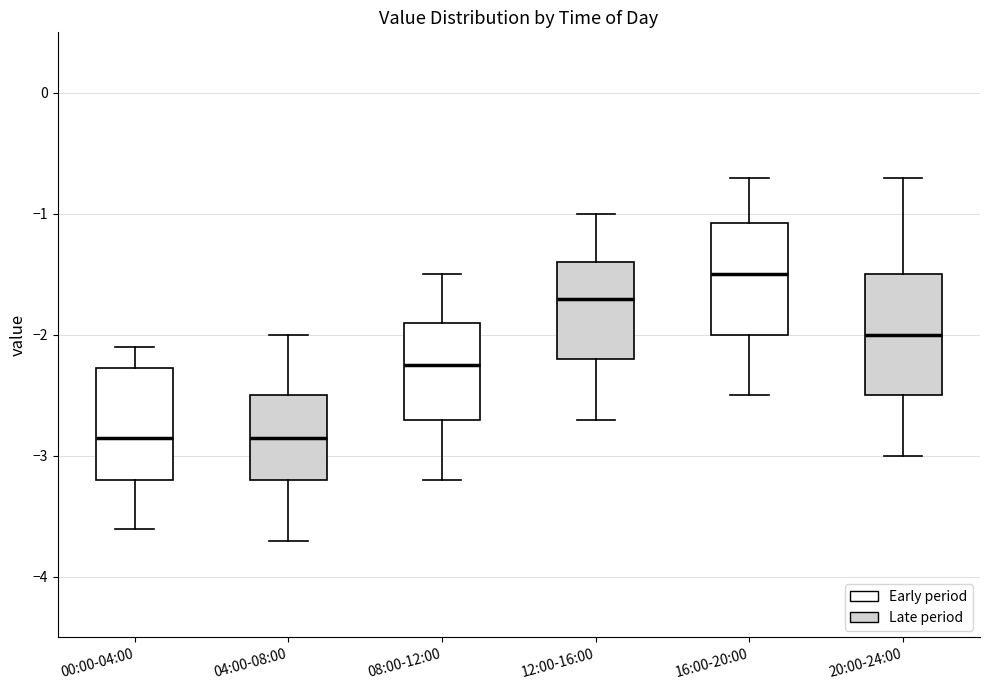

Reading left to right, read every box against the y-axis: the position of its median line, the range the box covers, and the ends of its whiskers. The values are not printed on the chart, so give them approximately, as read against the axis.

00:00-04:00: median -2.8, box -3.2 to -2.3, whiskers -3.6 to -2.1
04:00-08:00: median -2.8, box -3.2 to -2.5, whiskers -3.7 to -2.0
08:00-12:00: median -2.2, box -2.7 to -1.9, whiskers -3.2 to -1.5
12:00-16:00: median -1.7, box -2.2 to -1.4, whiskers -2.7 to -1.0
16:00-20:00: median -1.5, box -2.0 to -1.1, whiskers -2.5 to -0.7
20:00-24:00: median -2.0, box -2.5 to -1.5, whiskers -3.0 to -0.7